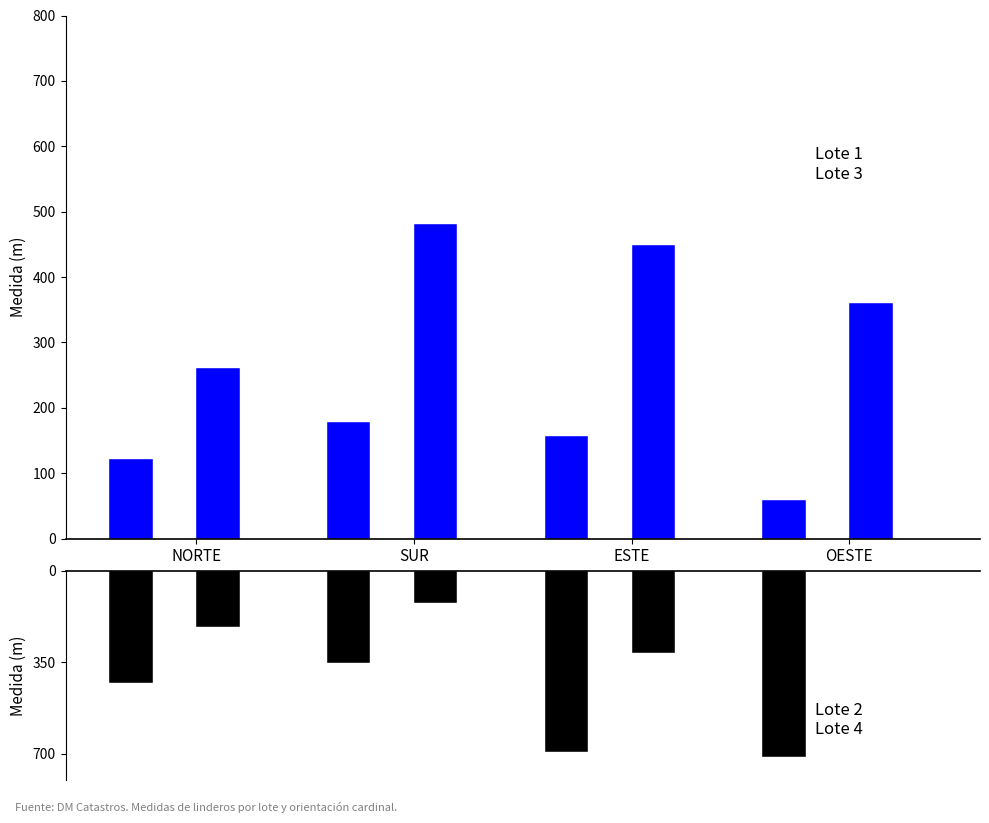

List the series in order of their overall mean, highest first.

Lote3, Lote1, Lote4, Lote2